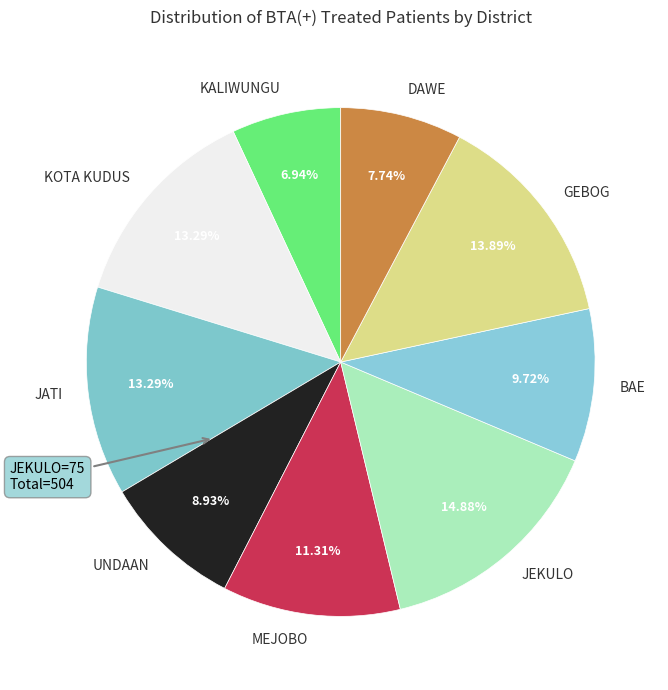

Which slice is the largest?

JEKULO